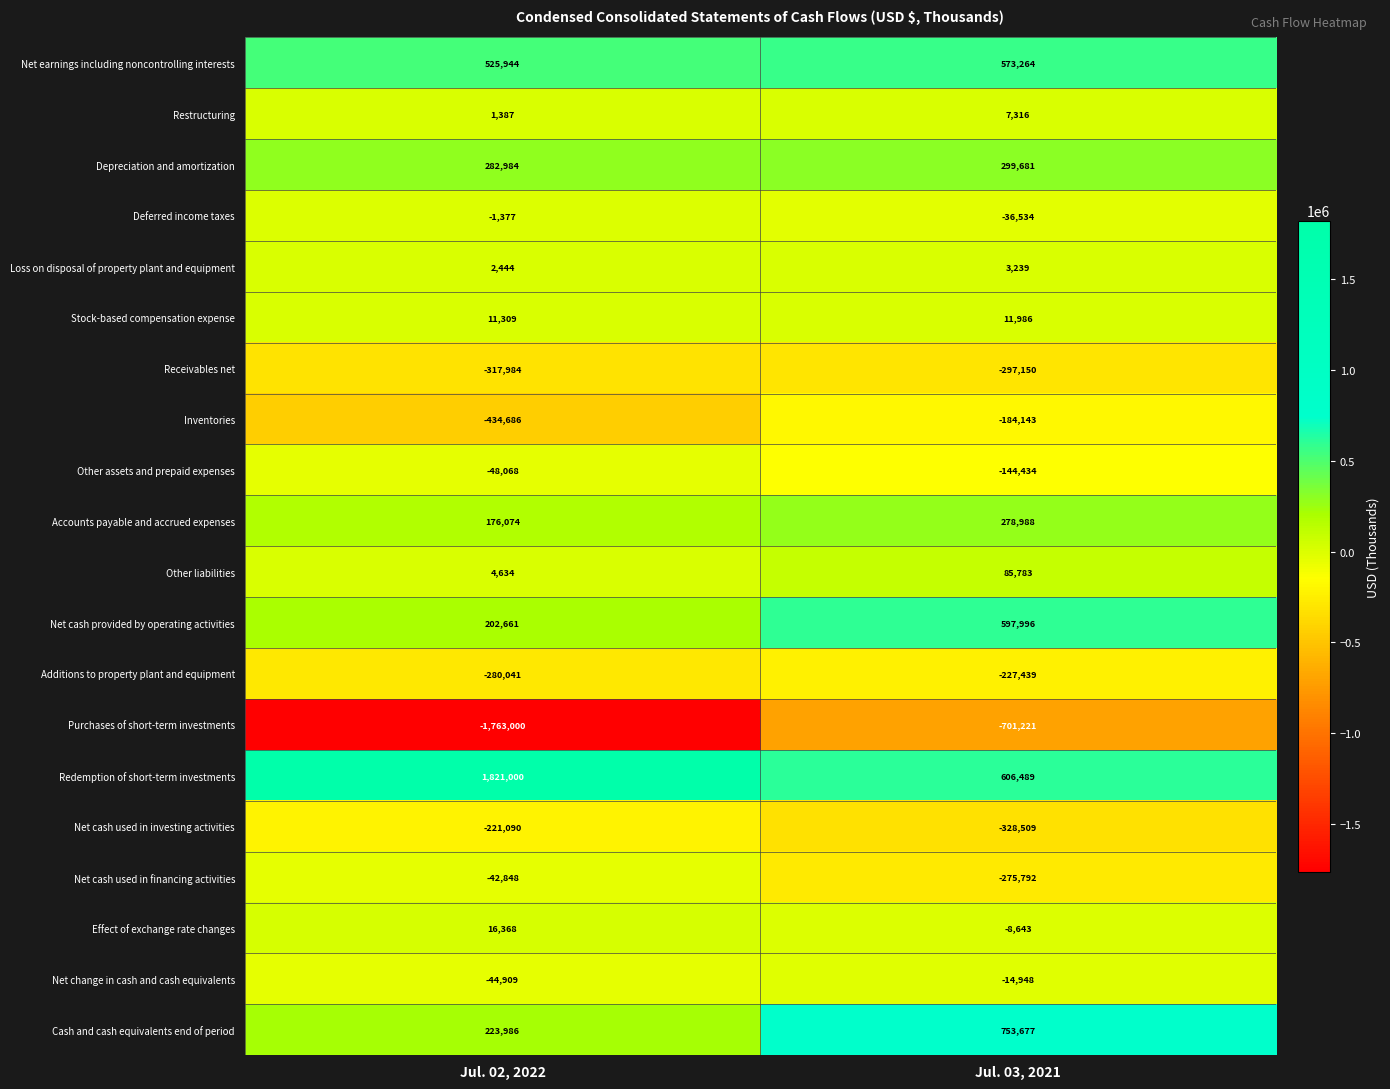

What is the difference between the maximum and minimum values in the Stock-based compensation expense series?

677